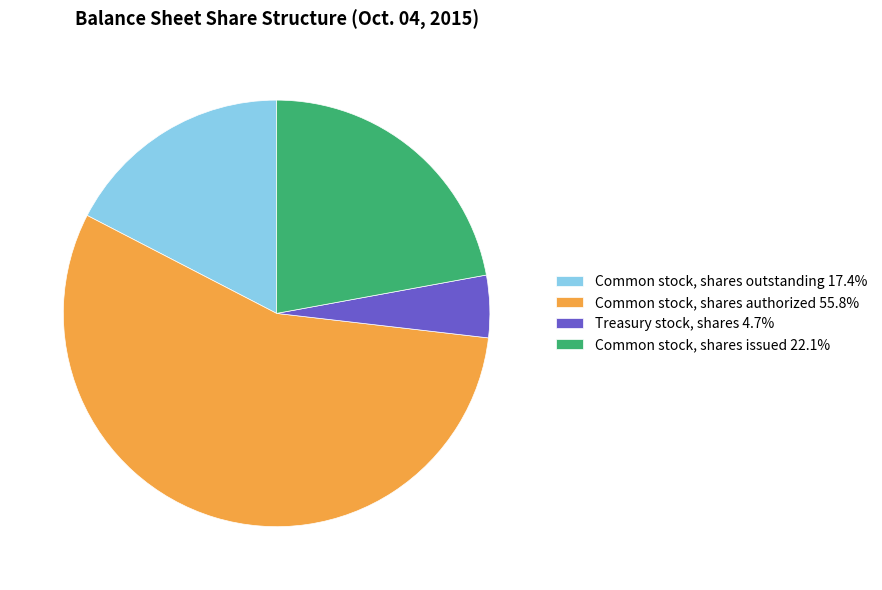

Which slice is the largest?

Common stock, shares authorized